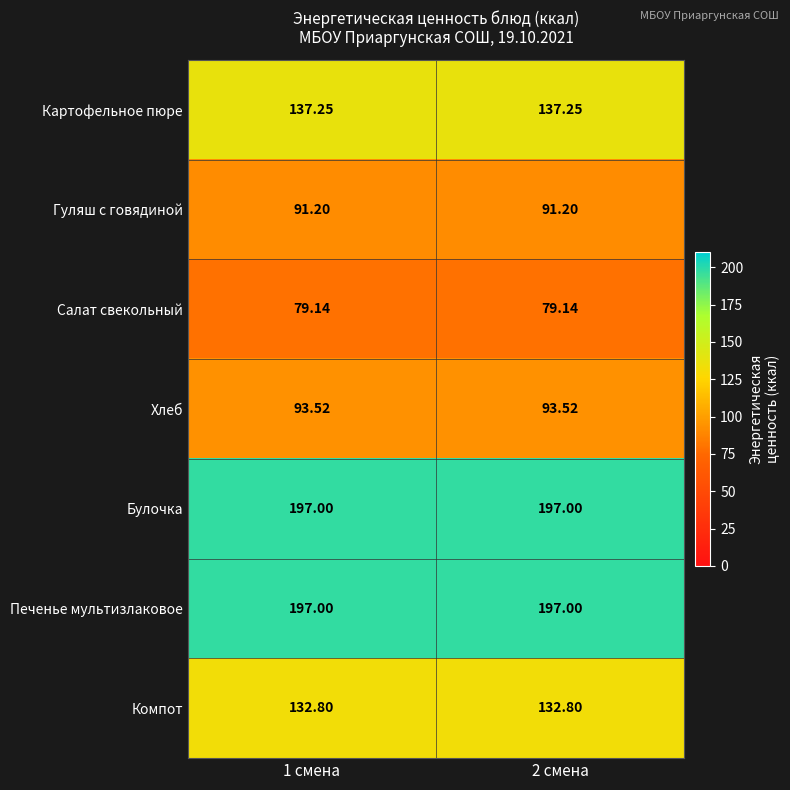

How many series are shown in this chart?

7